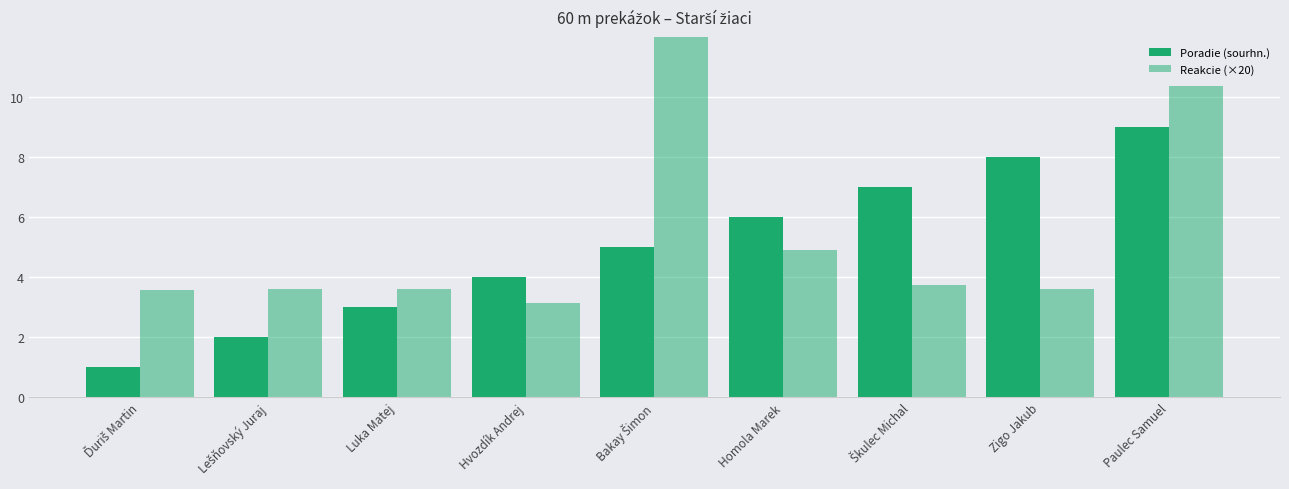

How many data points does each series have?

9